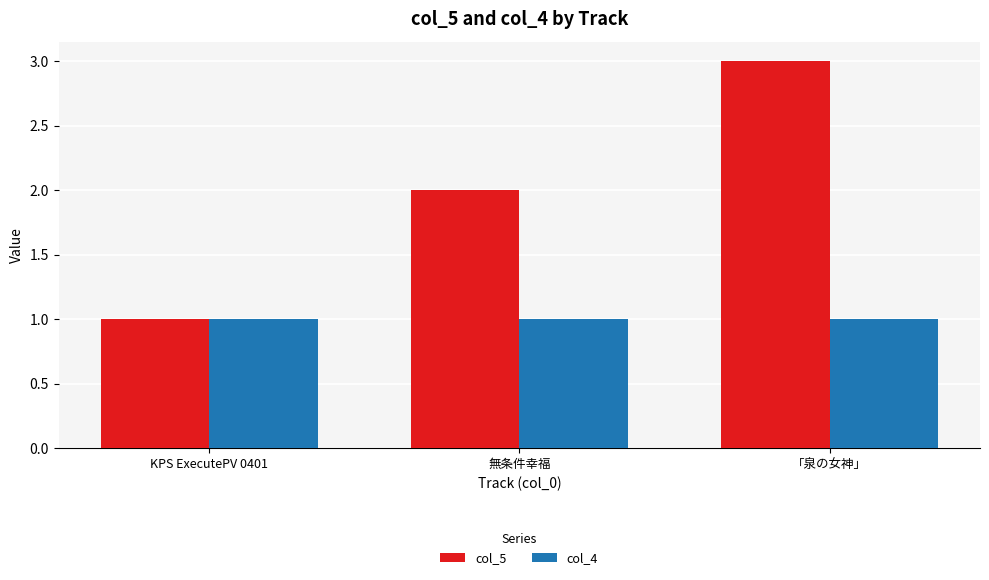

At which label does col_5 reach its peak?

「泉の女神」